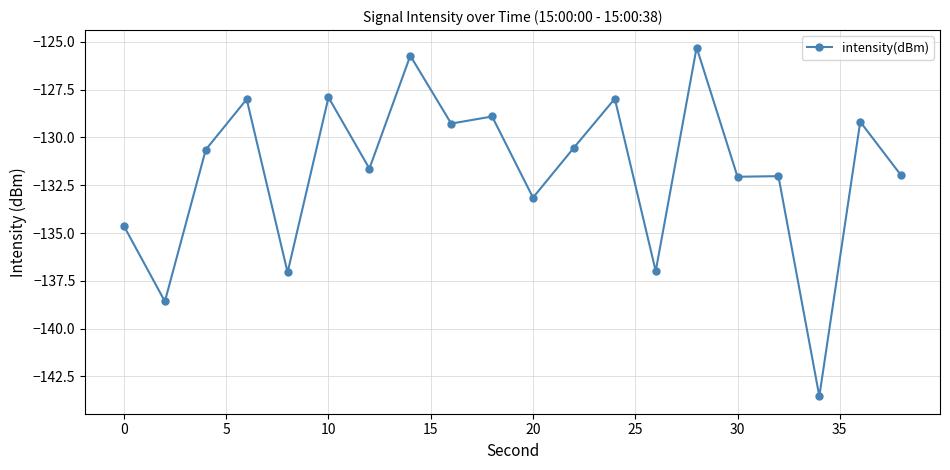

What is the maximum value shown in the chart?

-125.3